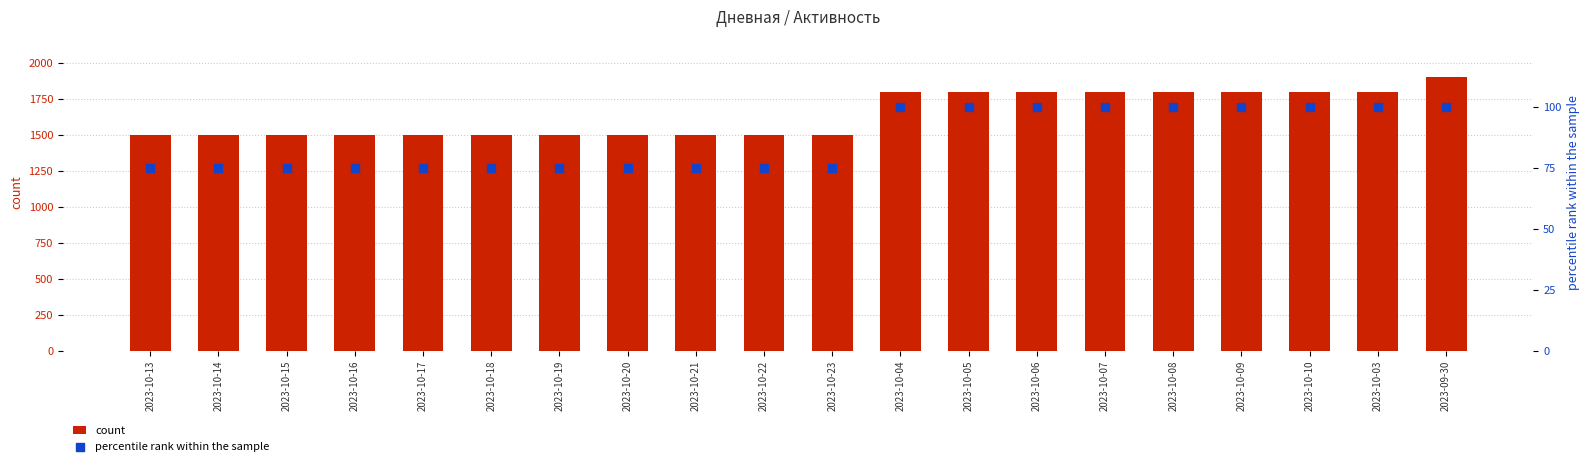

Which series reaches the minimum Y coordinate?

percentile rank within the sample